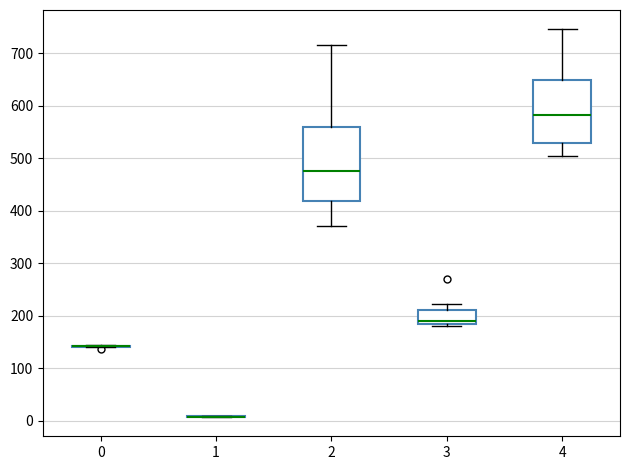

Where does the lower whisker of the box at x = 4 end on the y-axis? The values are not printed on the chart, so give them approximately, as read against the axis.

500